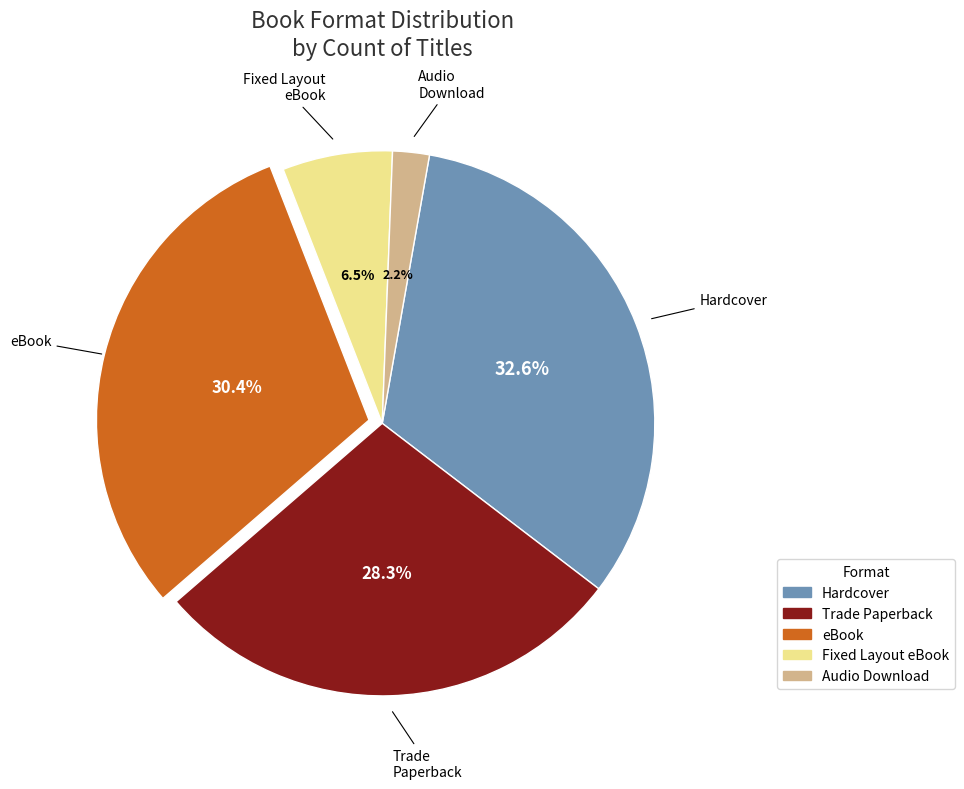

Rank the categories by value from highest to lowest.

Hardcover, eBook, Trade Paperback, Fixed Layout eBook, Audio Download